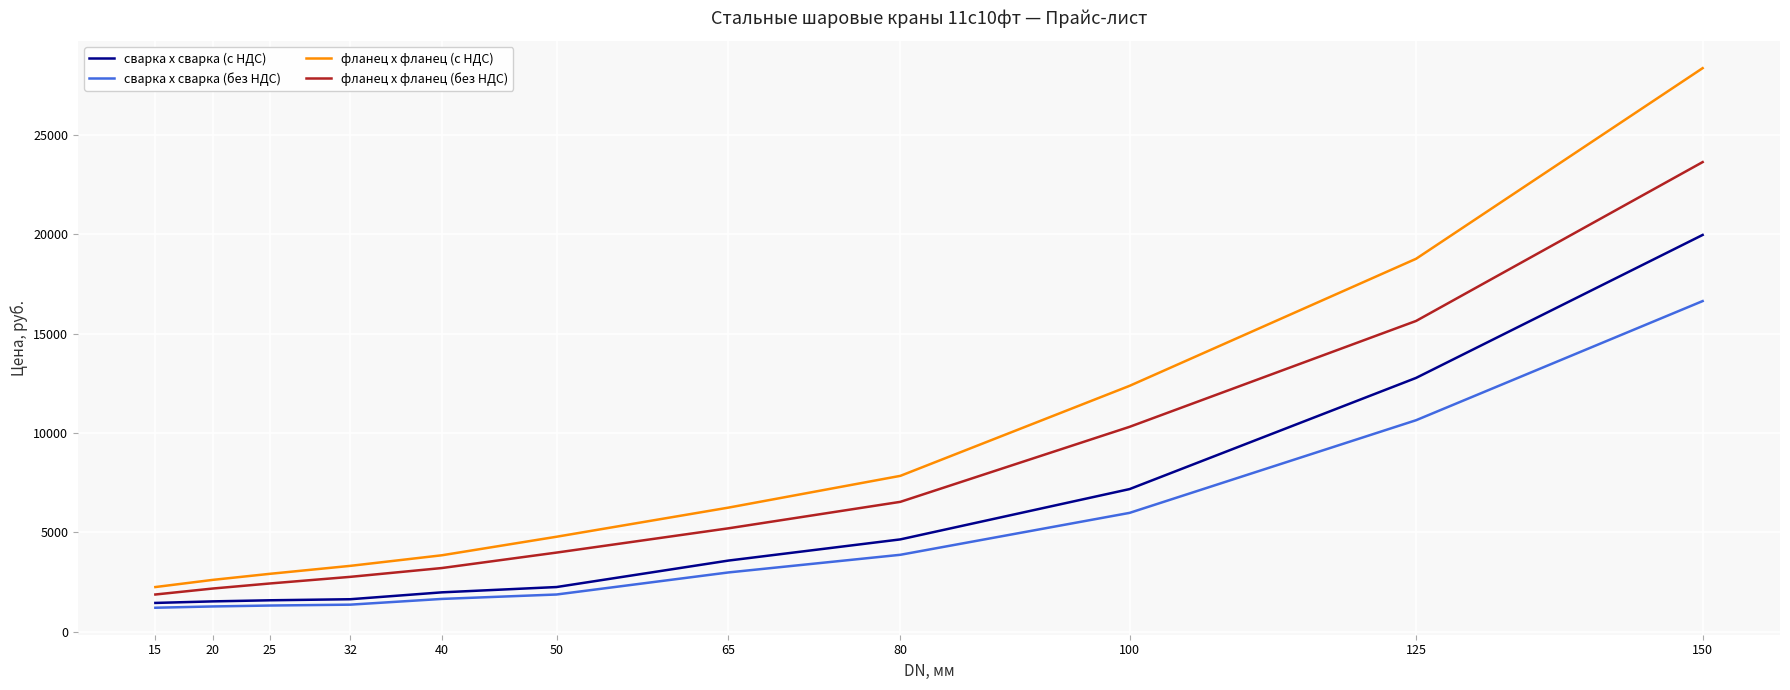

How many values in the сварка х сварка (с НДС) series are below 2251?

5